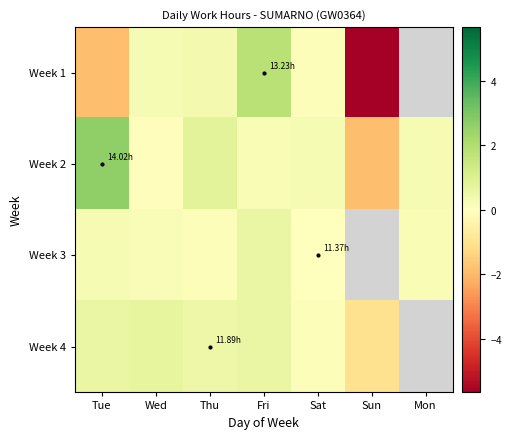

Rank the series by their maximum value, from lowest to highest.

Week 3, Week 4, Week 1, Week 2